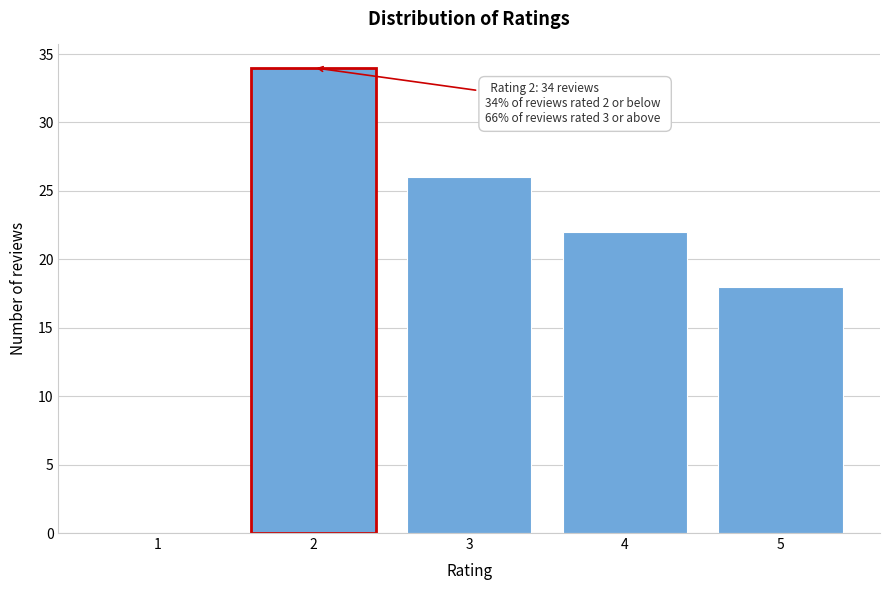

Reading left to right, list all the values displayed in this chart.

1=0	2=34	3=26	4=22	5=18